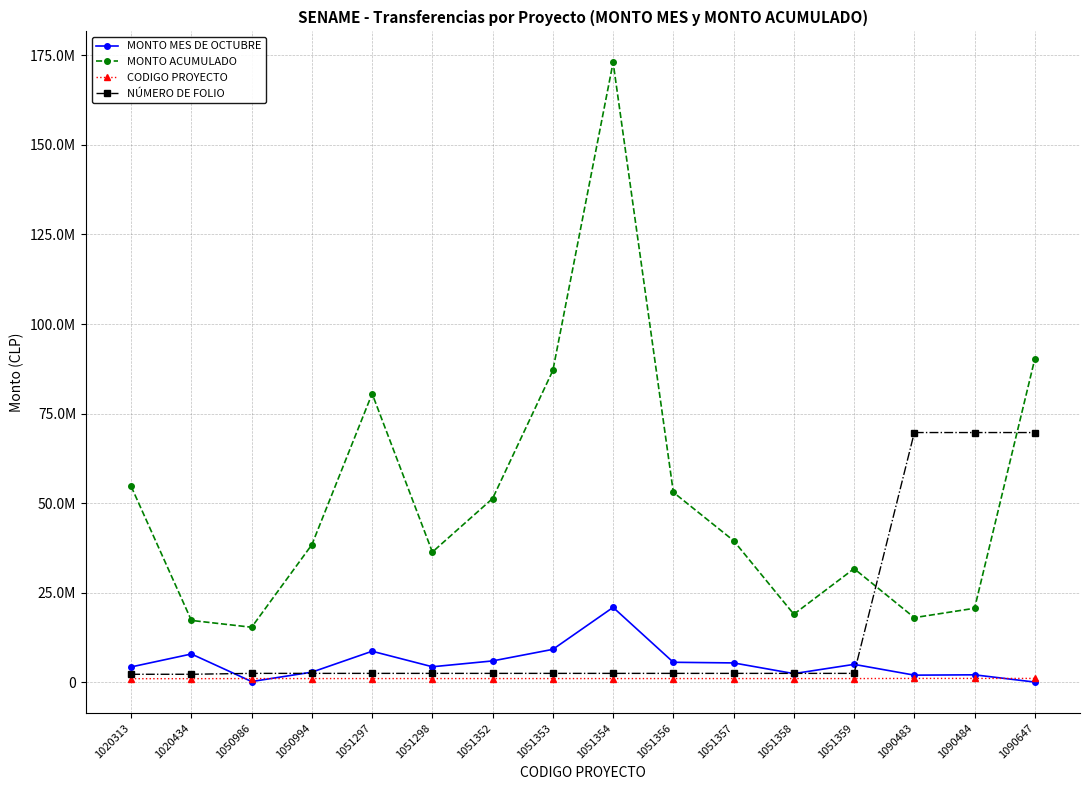

True or false: MONTO ACUMULADO and MONTO MES DE OCTUBRE cross at least once.

False